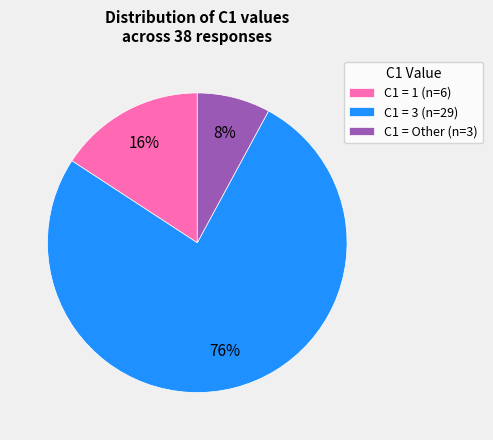

Is the sum of C1 = 1 (n=6) and C1 = Other (n=3) greater than half?

No